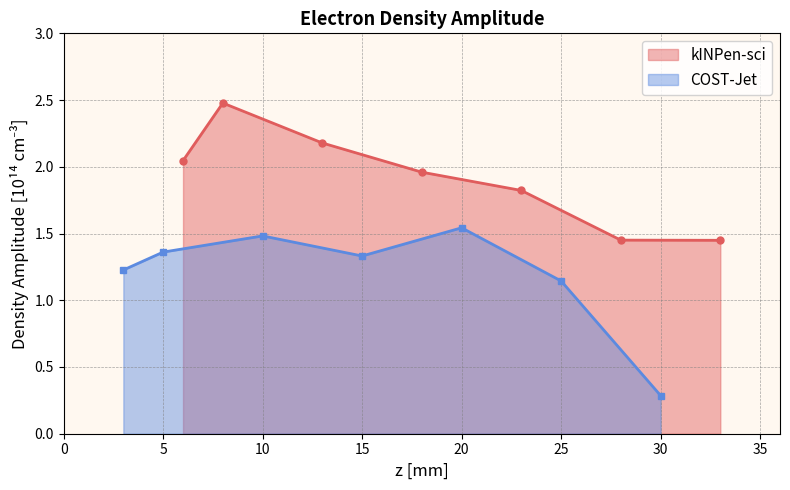

True or false: COST-Jet and kINPen-sci cross at least once.

False